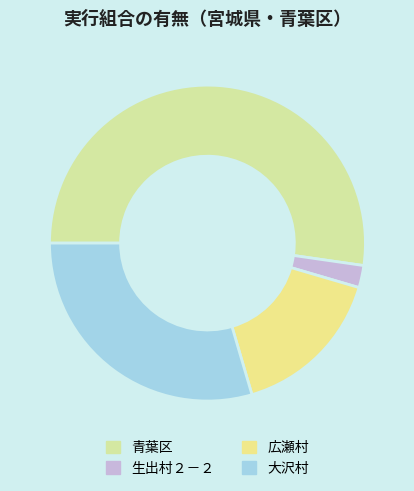

What is the largest slice in the pie chart?

青葉区